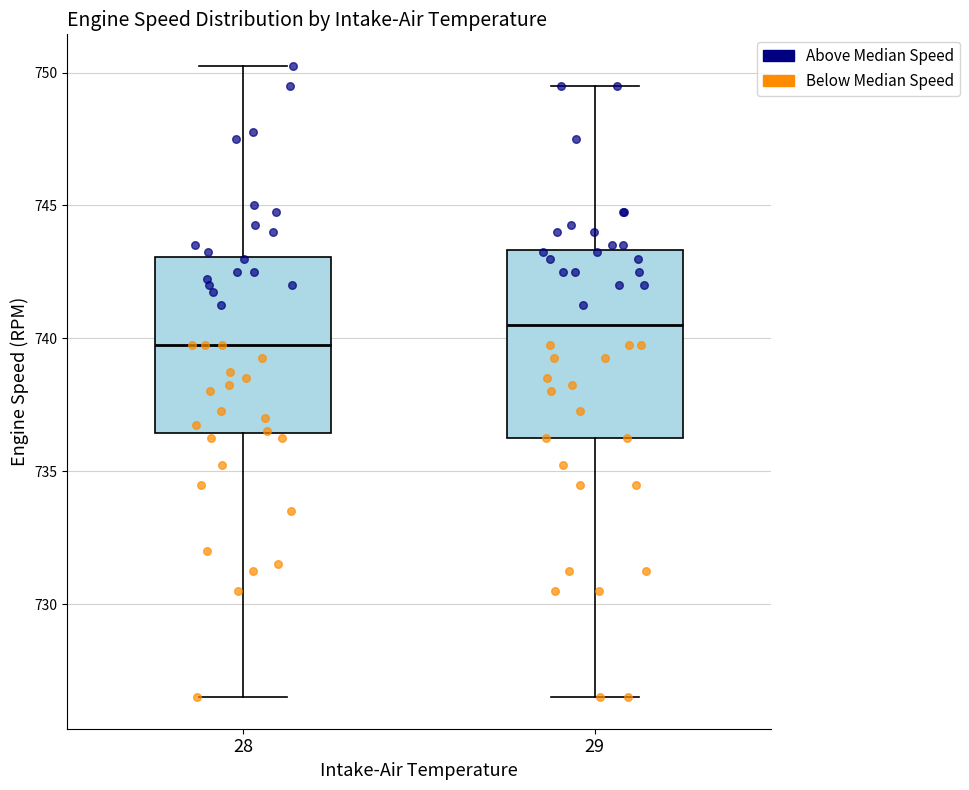

Where does the median line of the box at x = 28 sit on the y-axis? The values are not printed on the chart, so give them approximately, as read against the axis.

740.0